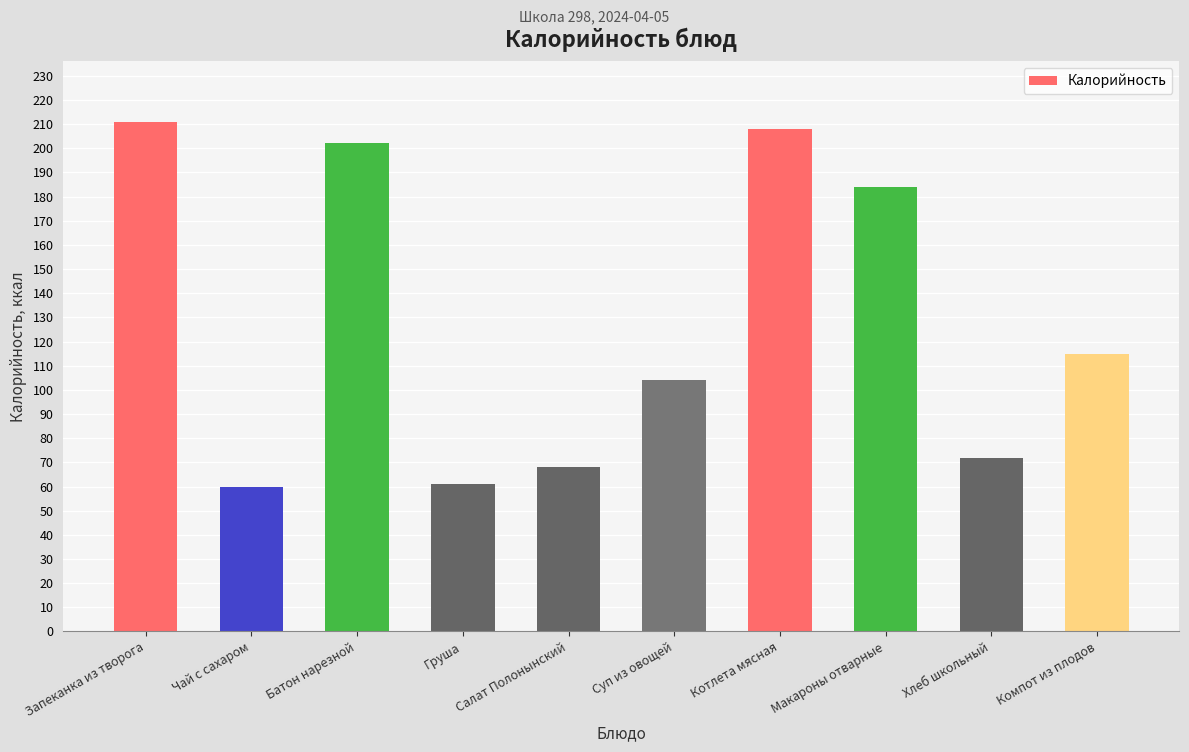

What is the label of the 10th bar from the right?

Запеканка из творога